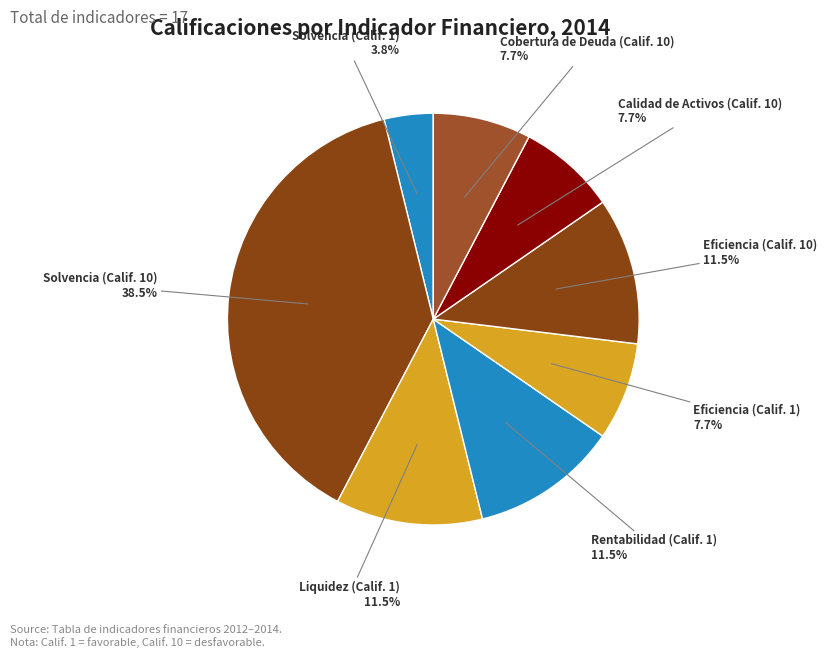

How many slices are in this pie chart?

8